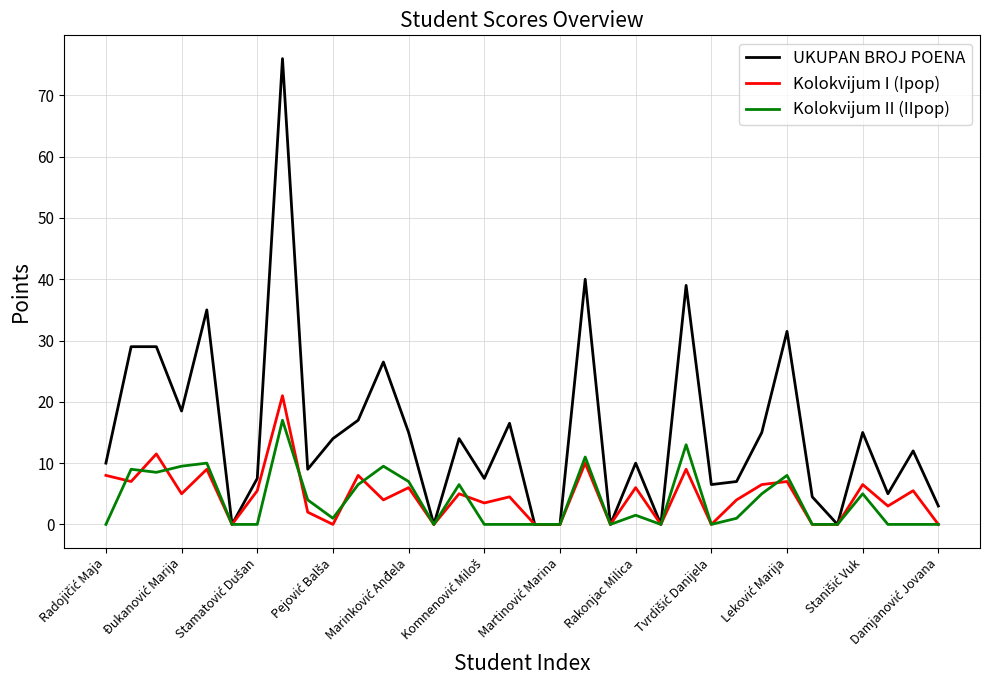

Which series has the largest total across all categories?

UKUPAN BROJ POENA